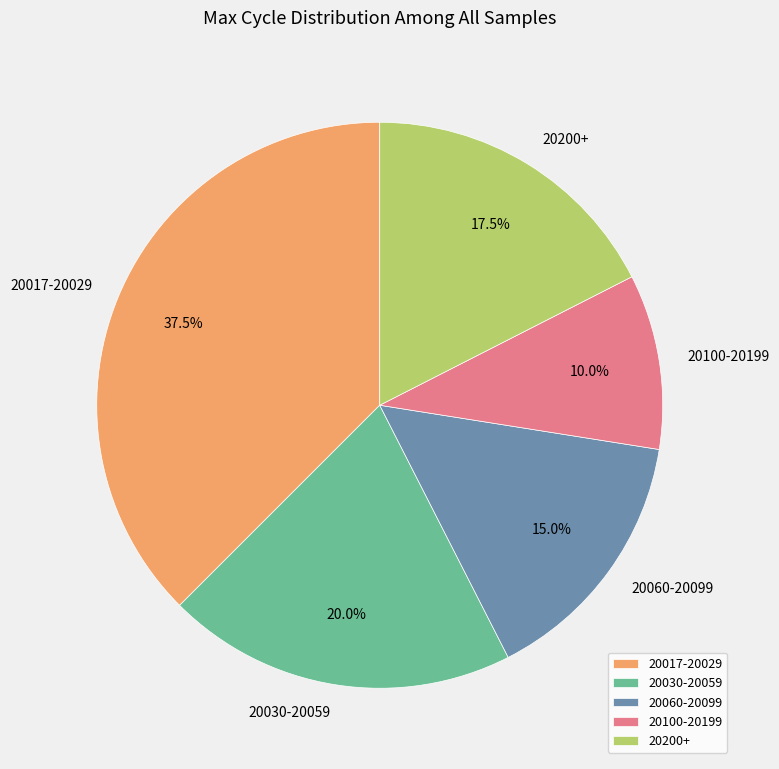

Which has a higher value, 20030-20059 or 20017-20029?

20017-20029